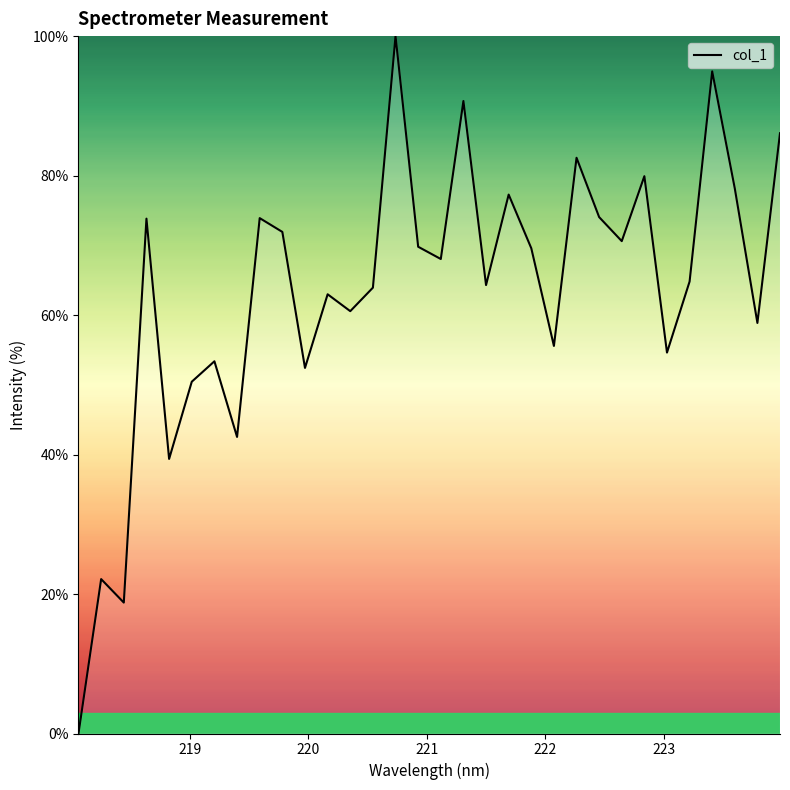

What is the maximum value shown in the chart?

100.0